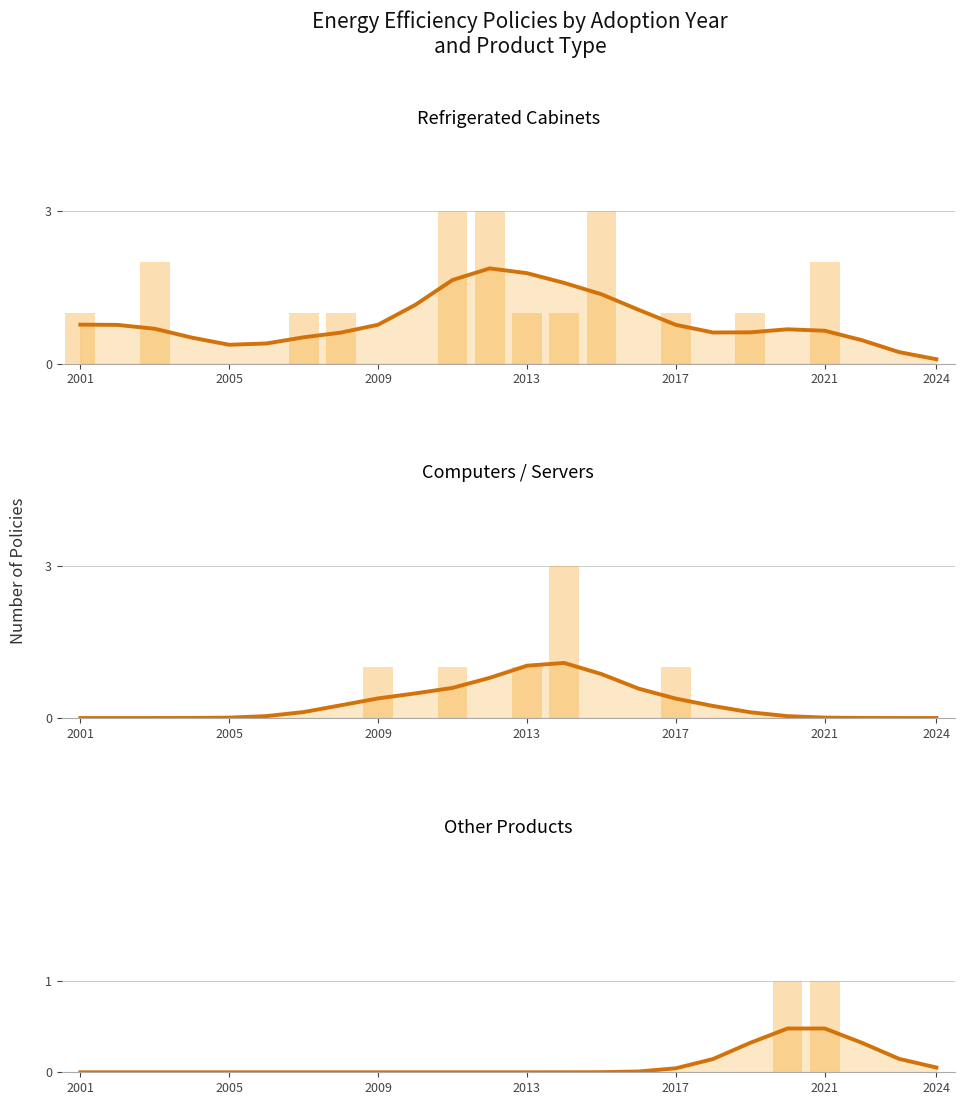

Is it true that Refrigerated Cabinets equals 0.4 at 2017?

False